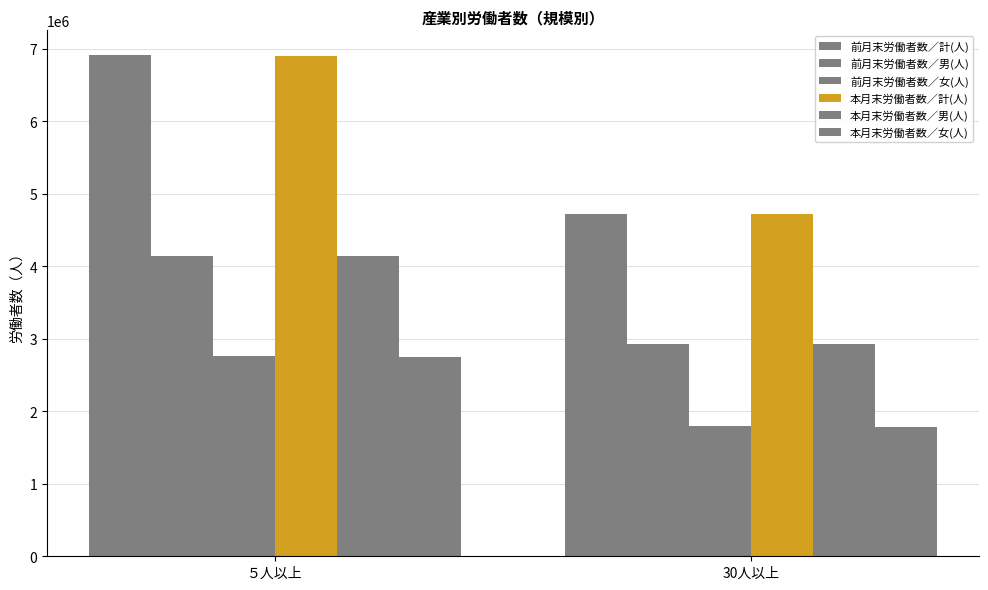

Rank the categories by 前月末労働者数／計(人) value from highest to lowest.

５人以上, 30人以上